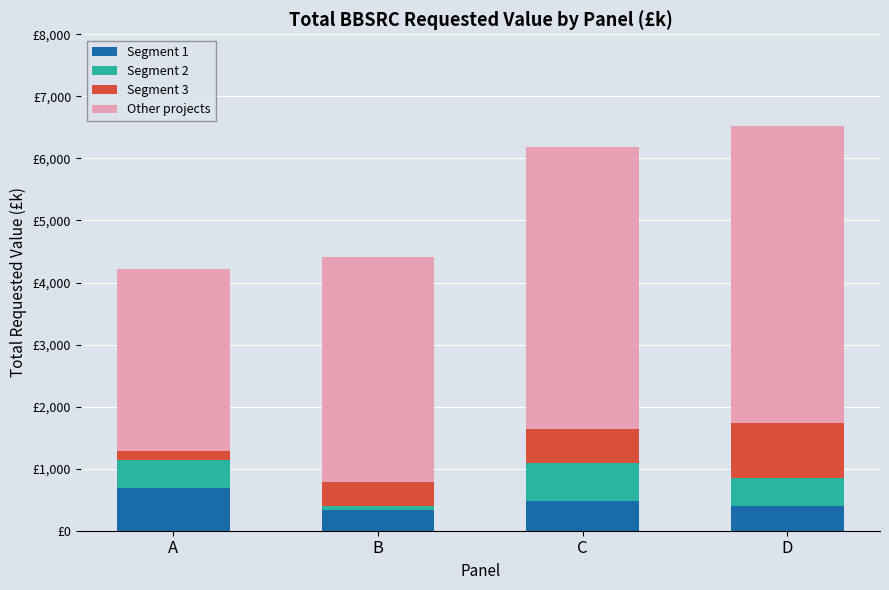

Rank the series by their maximum value, from lowest to highest.

Segment 2, Segment 1, Segment 3, Other projects